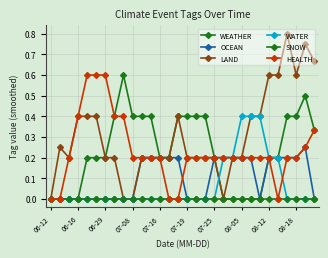

Count the number of data series in this chart.

6